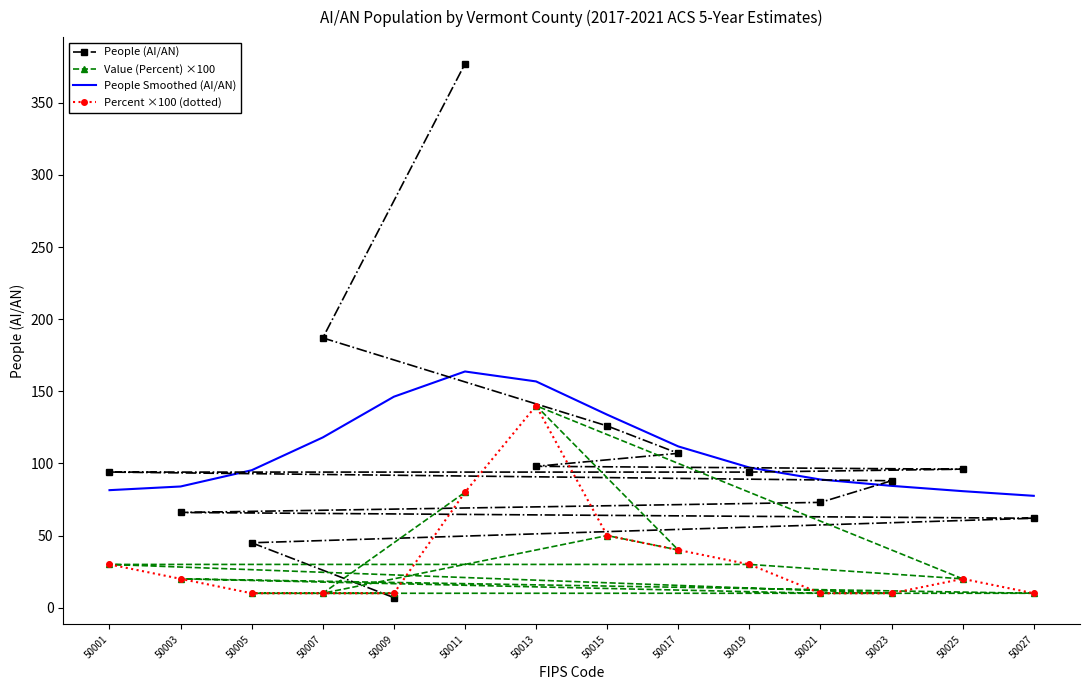

True or false: People Smoothed (AI/AN) and Percent ×100 (dotted) cross at least once.

False